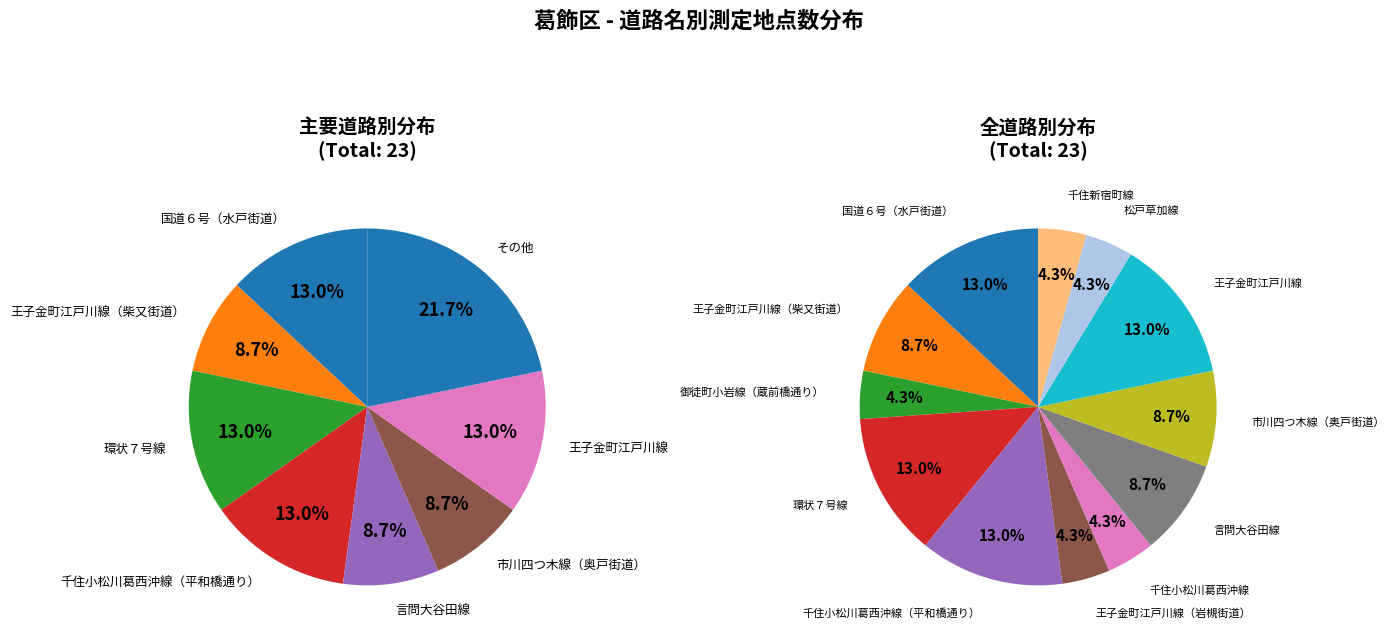

Is there any slice that represents more than half of the pie?

No